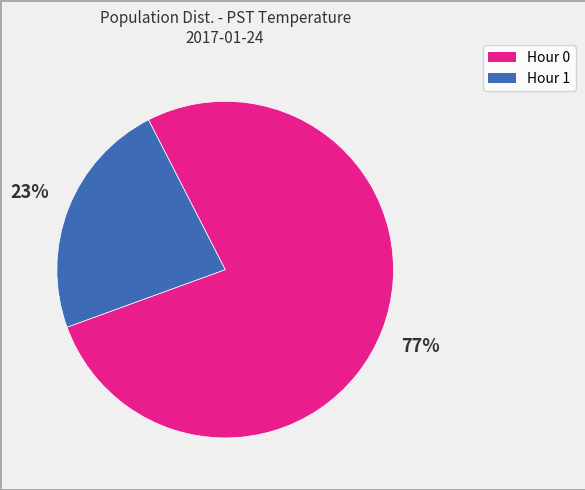

Is there a majority slice in this chart?

Yes